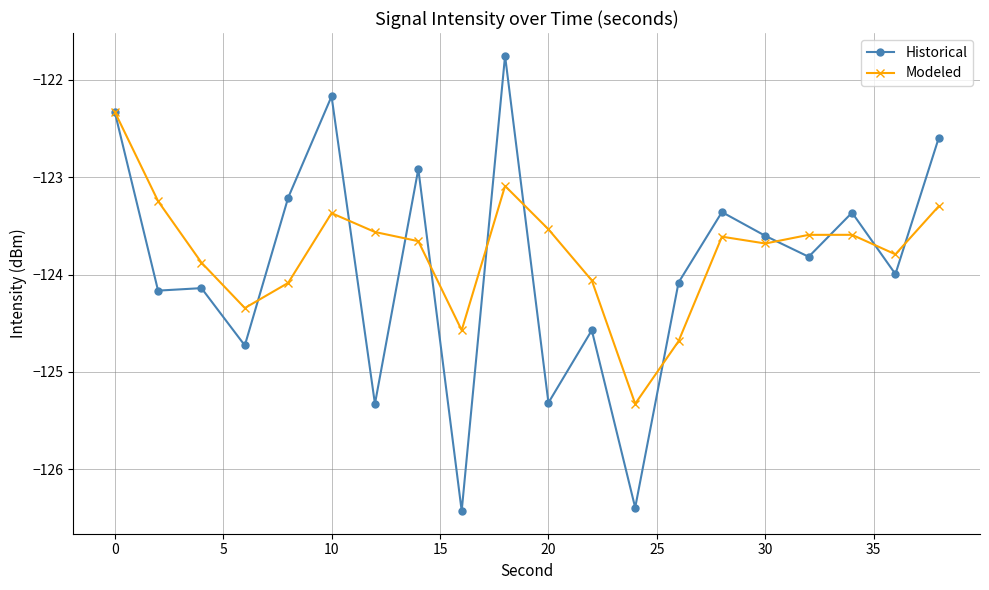

What is the difference between the maximum and minimum values in the Historical series?

4.7